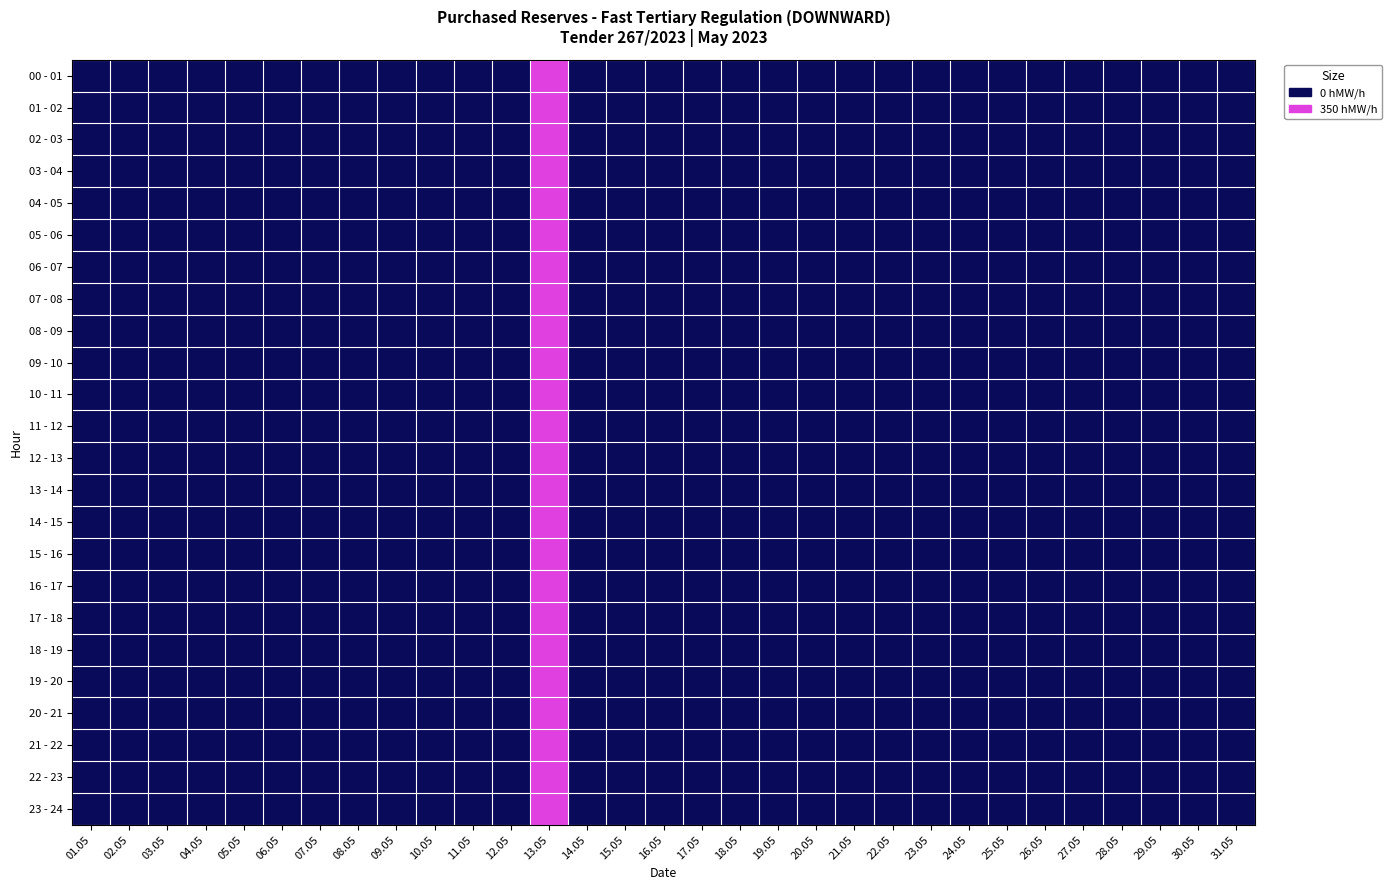

Which series changed the most between 24.05 and 30.05?

00 - 01